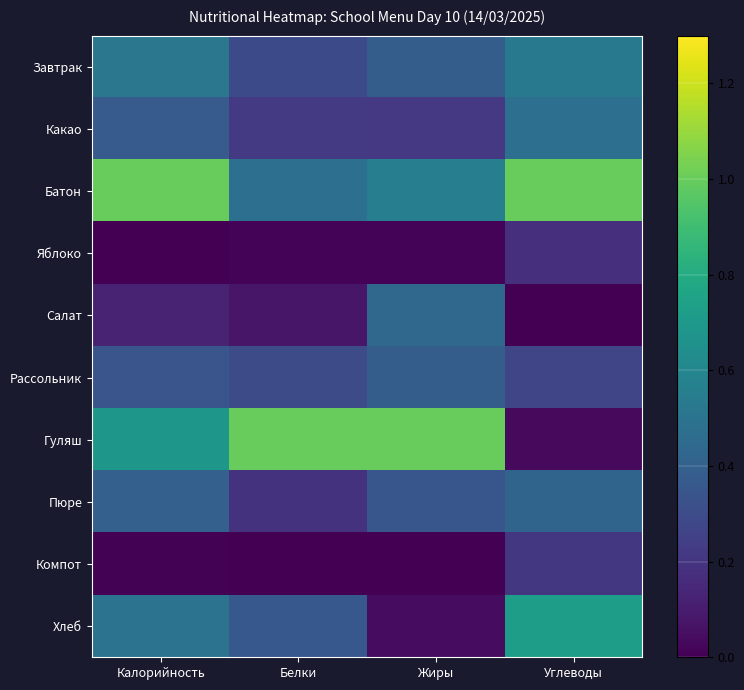

What is the difference between the maximum and minimum values in the Батон series?

0.5